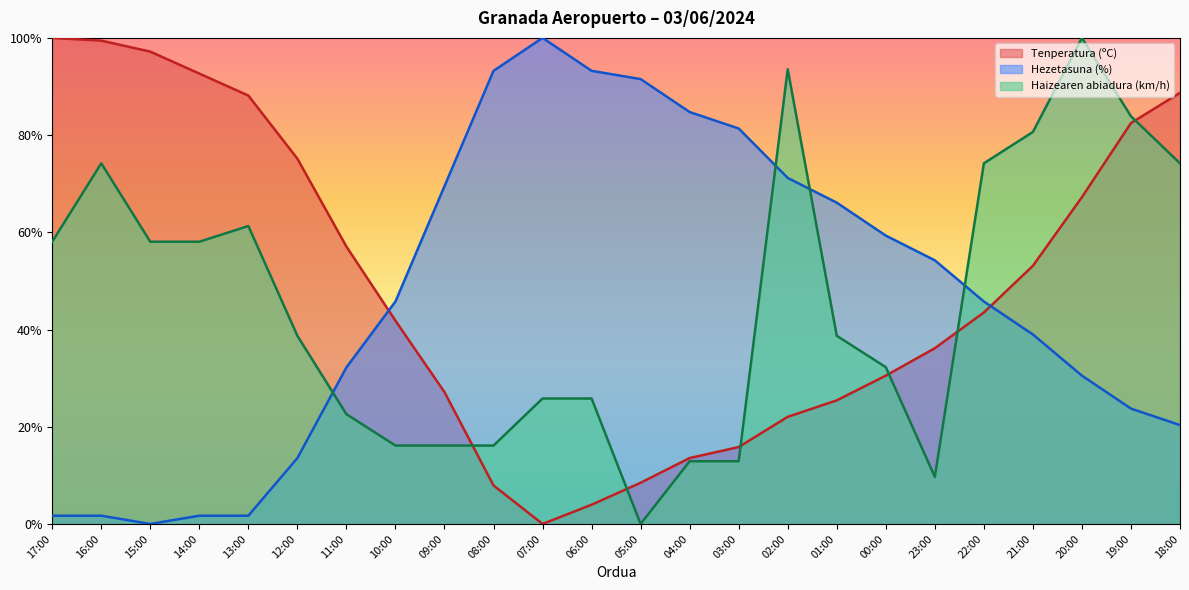

What position from the left is 14:00?

4